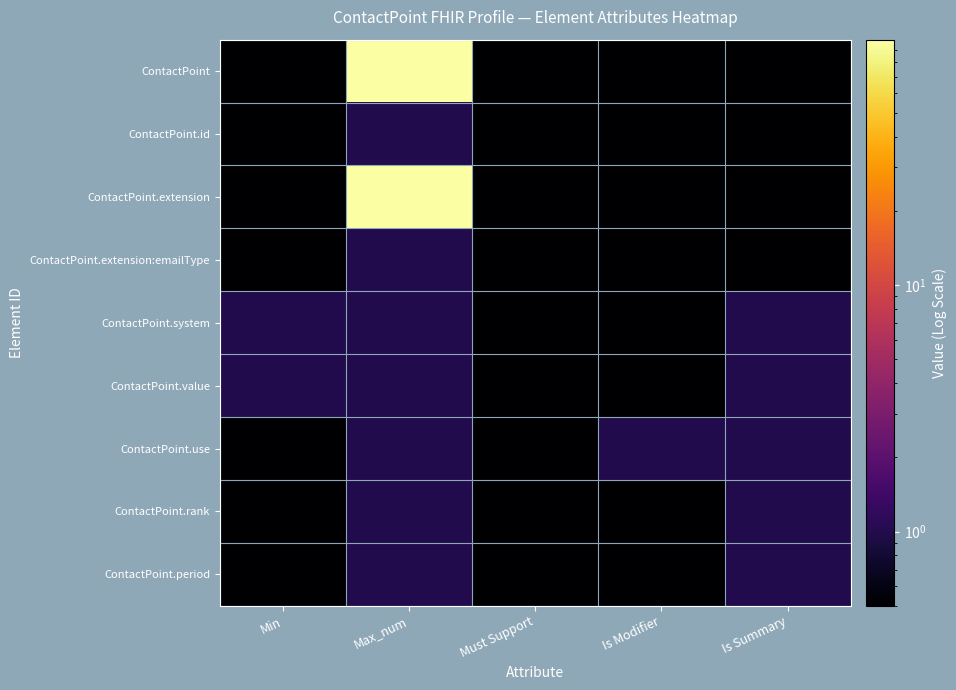

At how many categories does at least one series exceed 79?

1